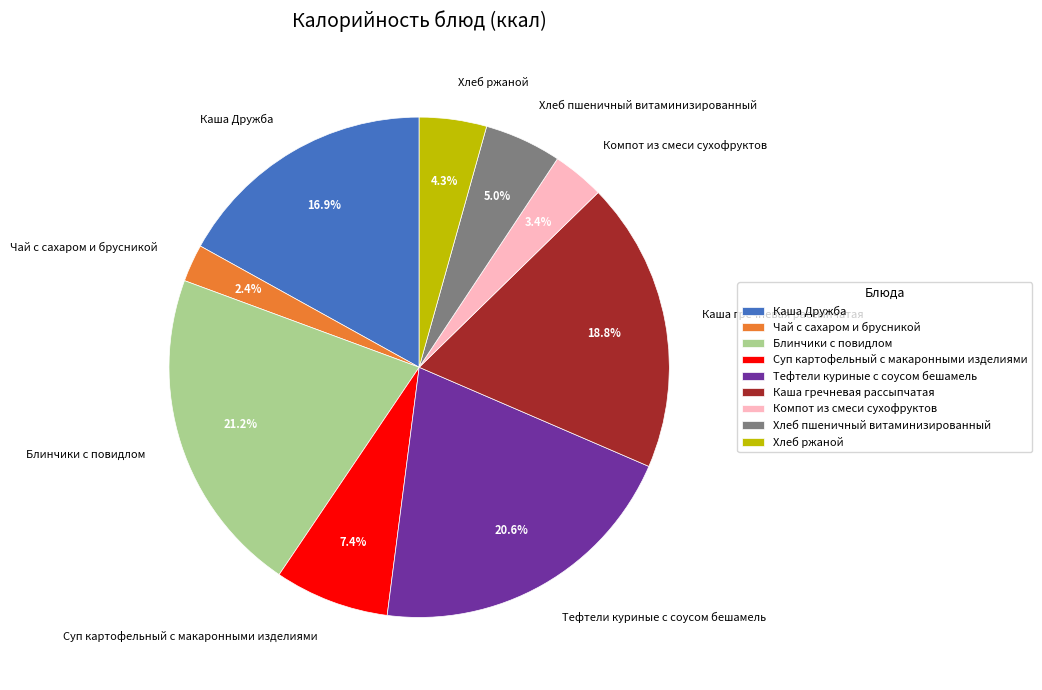

Which has a higher value, Каша гречневая рассыпчатая or Компот из смеси сухофруктов?

Каша гречневая рассыпчатая